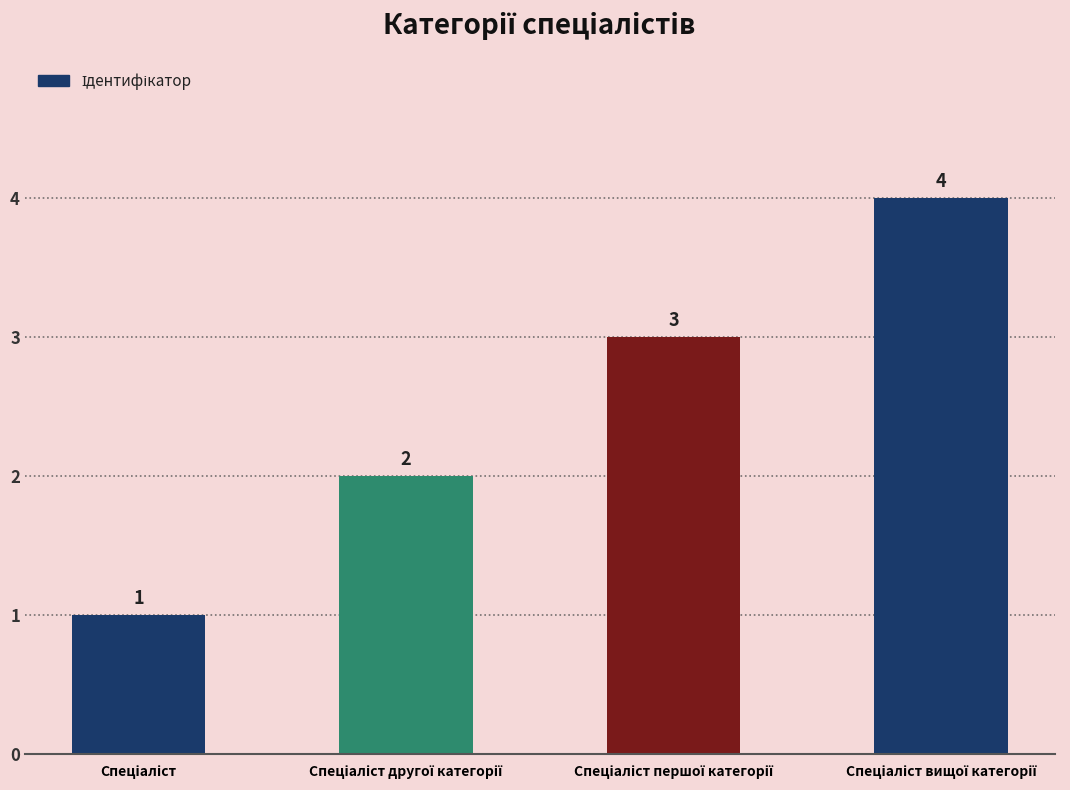

What is the greatest value displayed?

4